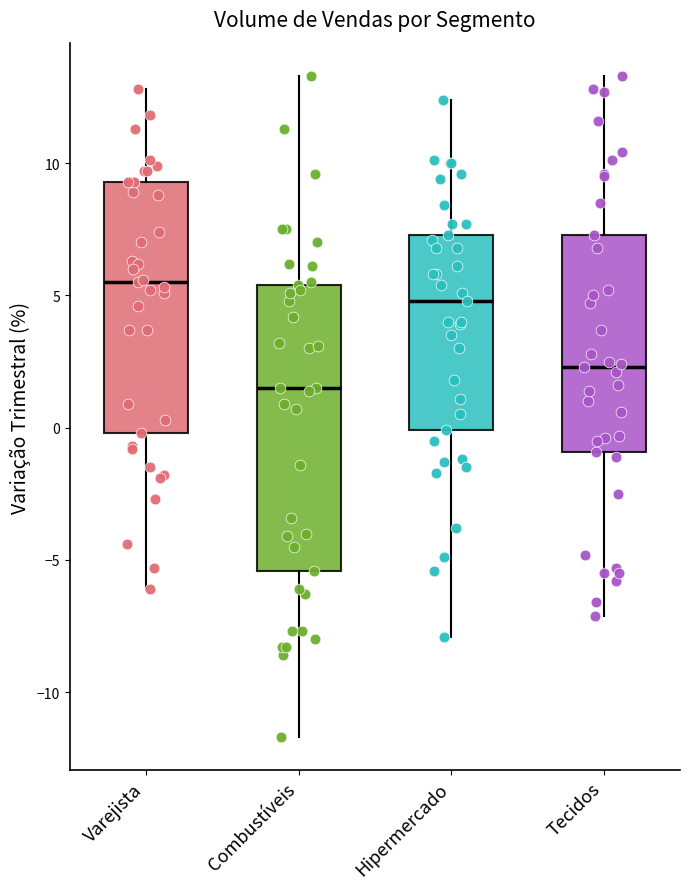

Reading left to right, transcribe this box plot: for each box, give where its median line is, the range the box spans, and where its two whiskers end, as read against the y-axis. The values are not printed on the chart, so give them approximately, as read against the axis.

Varejista: median 5.5, box 0.0 to 9.5, whiskers -6.0 to 13.0
Combustíveis: median 1.5, box -5.5 to 5.5, whiskers -11.5 to 13.5
Hipermercado: median 5.0, box 0.0 to 7.5, whiskers -8.0 to 12.5
Tecidos: median 2.5, box -1.0 to 7.5, whiskers -7.0 to 13.5